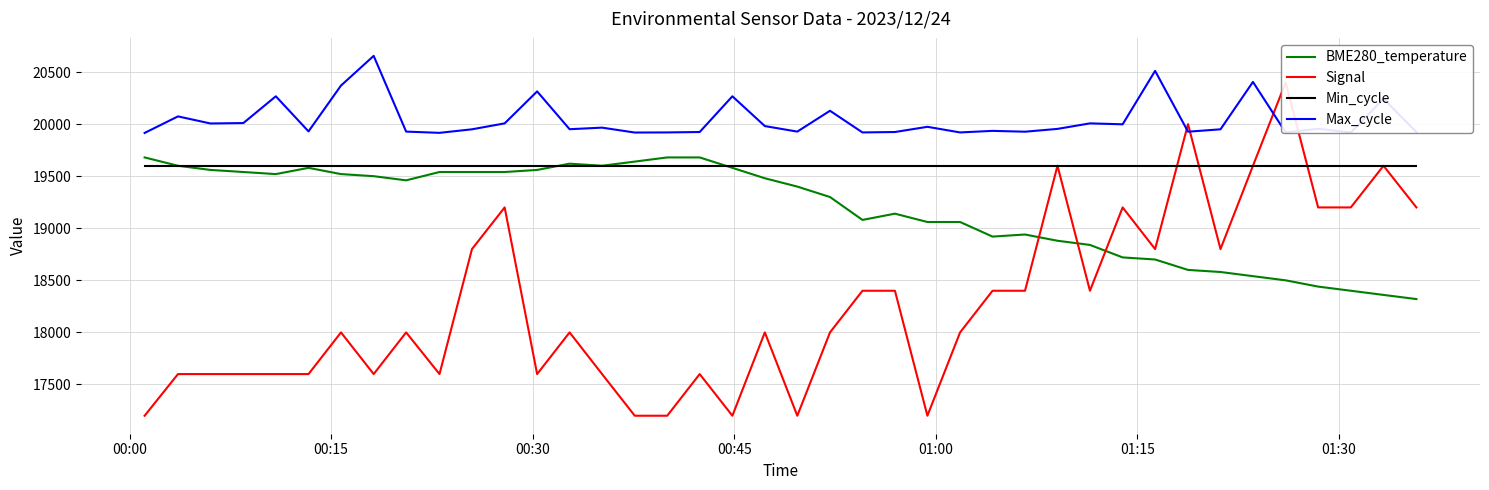

How many values in the Signal series exceed 18000?

18